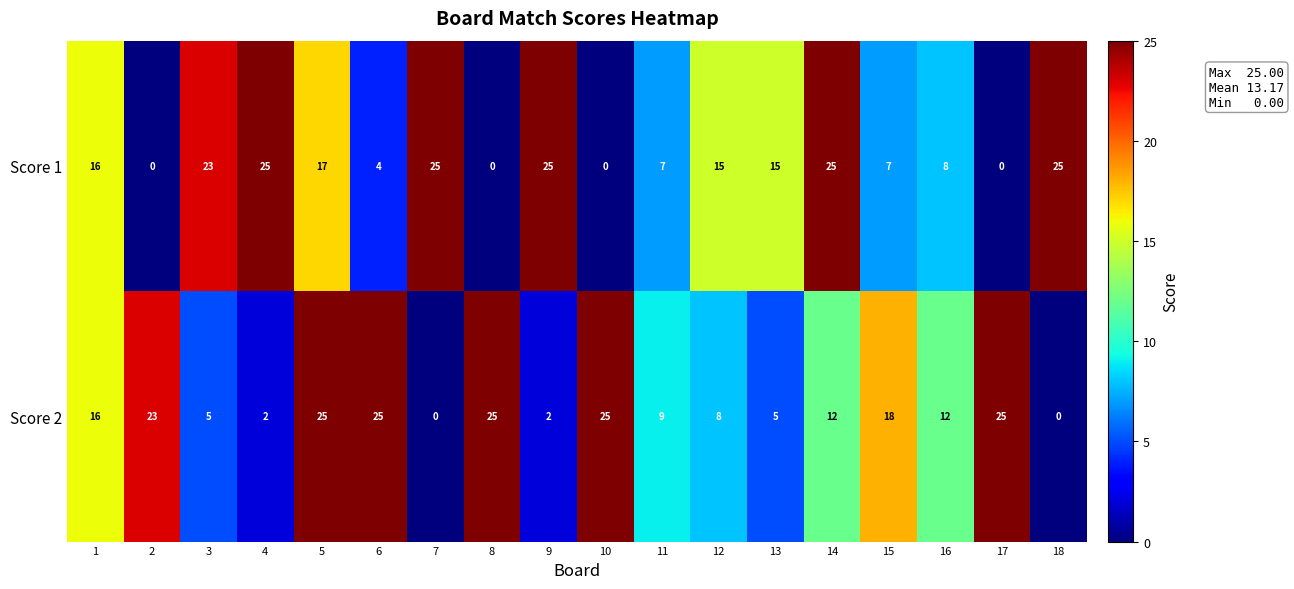

What is the highest value of the Score 2 series?

25